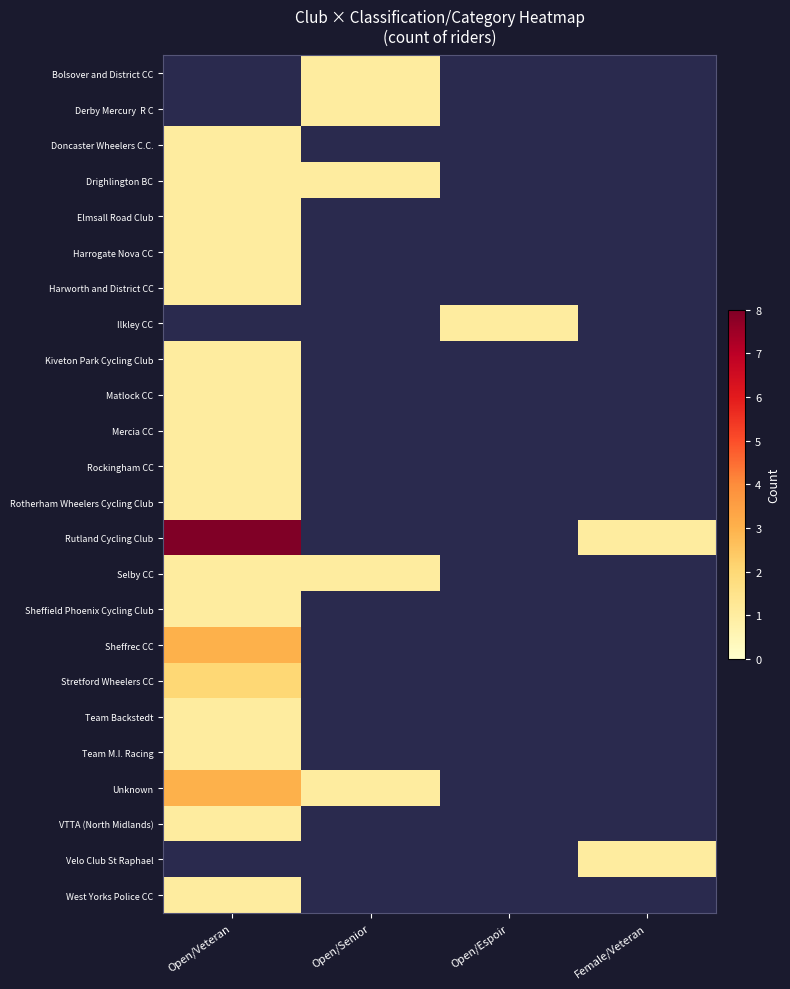

At which label is Rockingham CC closest to 1?

Open/Veteran